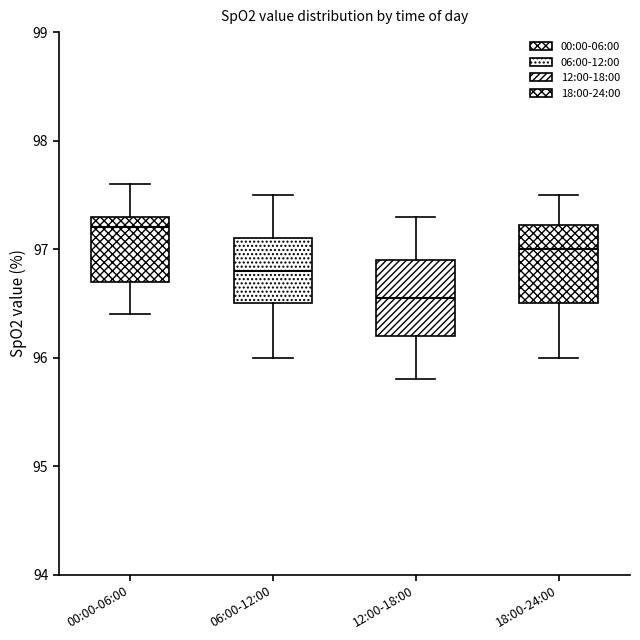

Reading left to right, transcribe this box plot: for each box, give where its median line is, the range the box spans, and where its two whiskers end, as read against the y-axis. The values are not printed on the chart, so give them approximately, as read against the axis.

00:00-06:00: median 97.2, box 96.7 to 97.3, whiskers 96.4 to 97.6
06:00-12:00: median 96.8, box 96.5 to 97.1, whiskers 96.0 to 97.5
12:00-18:00: median 96.6, box 96.2 to 96.9, whiskers 95.8 to 97.3
18:00-24:00: median 97.0, box 96.5 to 97.2, whiskers 96.0 to 97.5